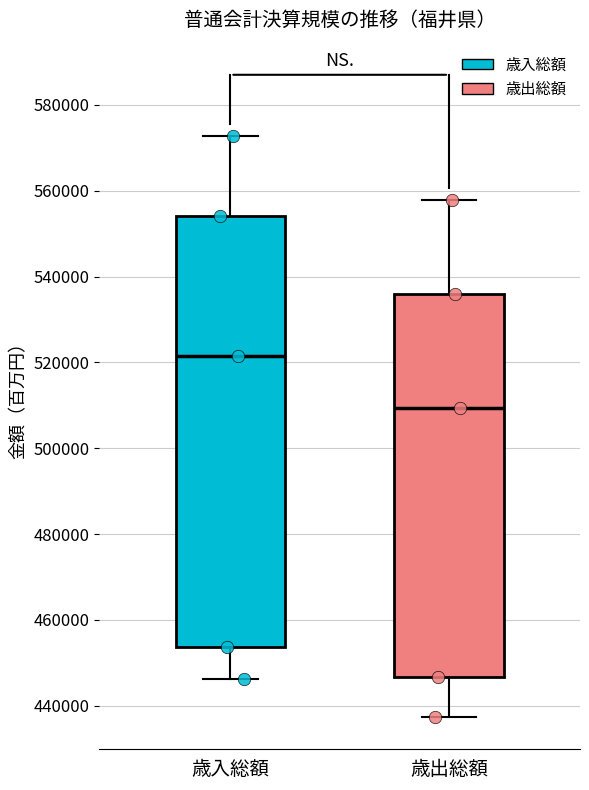

Reading left to right, read every box against the y-axis: the position of its median line, the range the box covers, and the ends of its whiskers. The values are not printed on the chart, so give them approximately, as read against the axis.

歳入総額: median 522000, box 454000 to 554000, whiskers 446000 to 572000
歳出総額: median 510000, box 446000 to 536000, whiskers 438000 to 558000